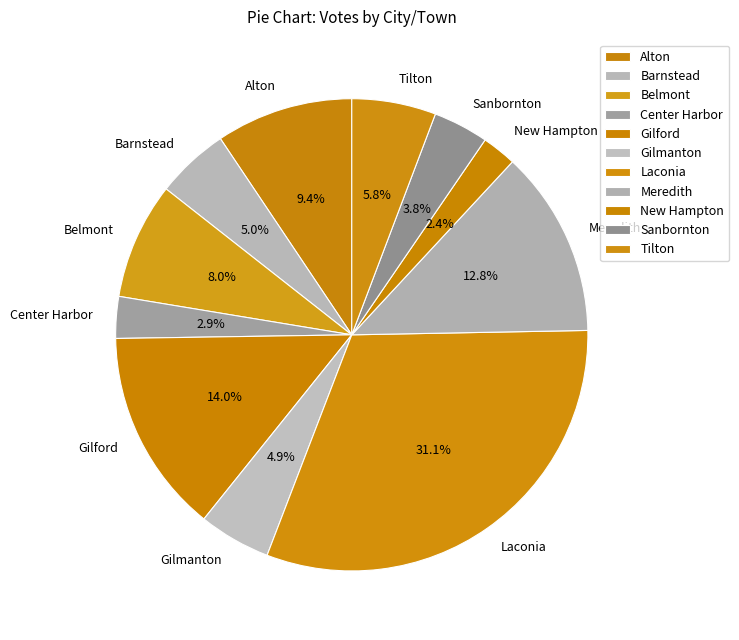

Is it true that Laconia is 19% of the pie?

False